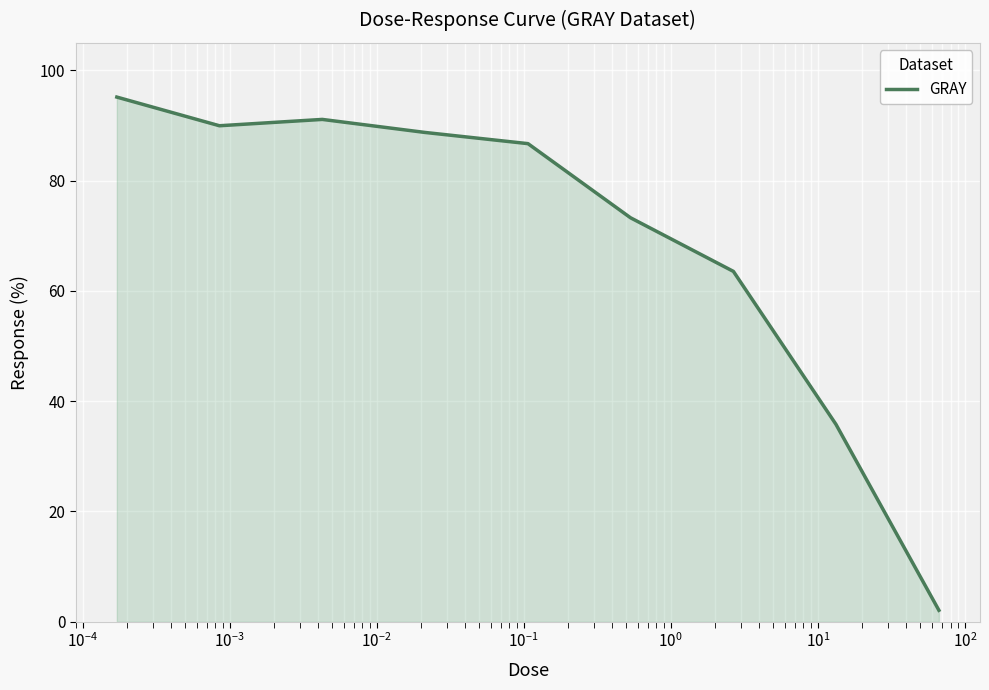

What is the minimum value shown in the chart?

2.1